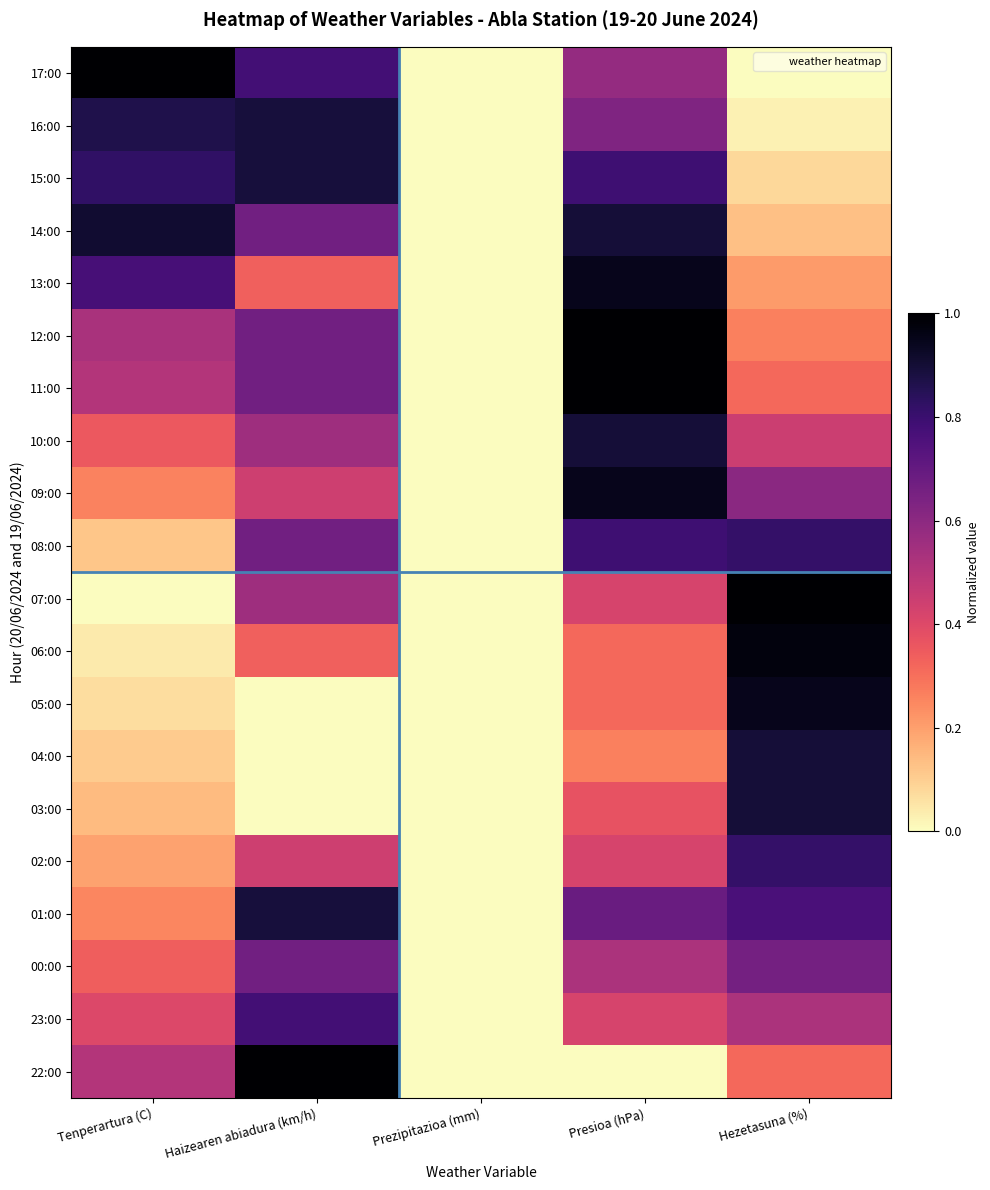

What is the difference between the highest and lowest values at Presioa (hPa)?

1.0